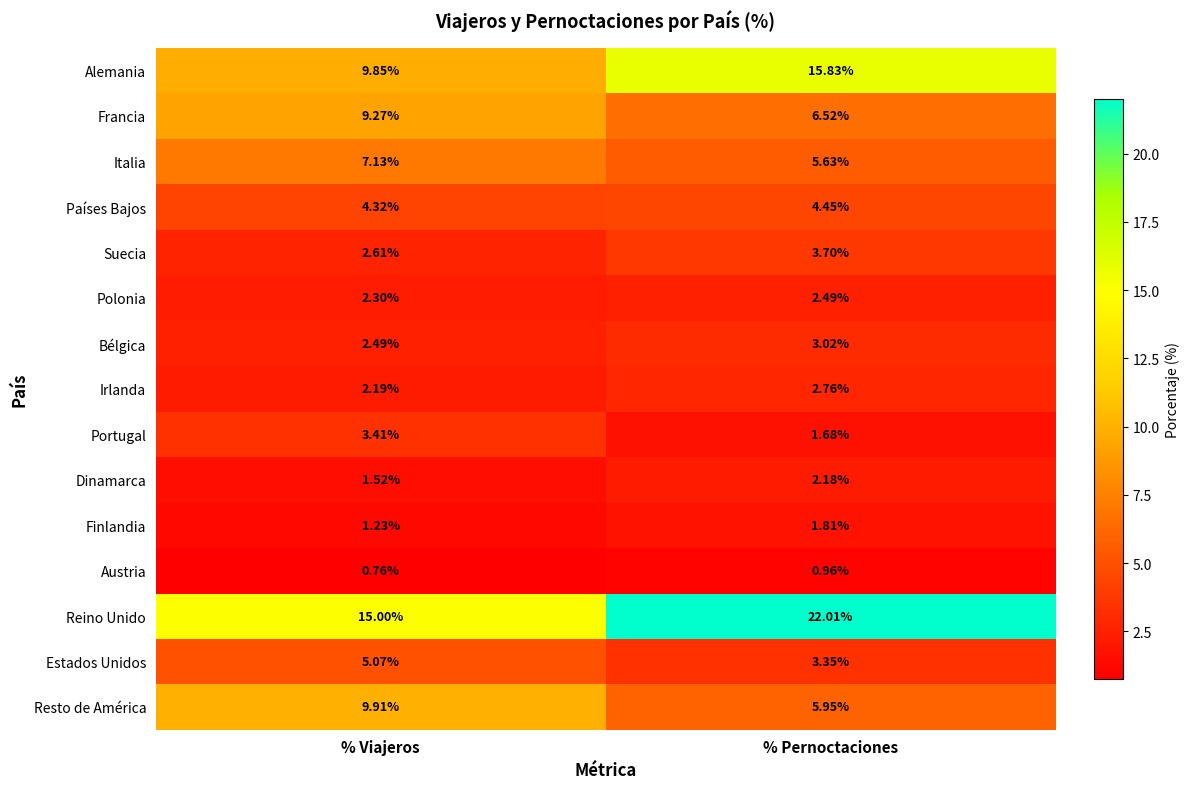

Which series changed the most between % Viajeros and % Pernoctaciones?

Reino Unido